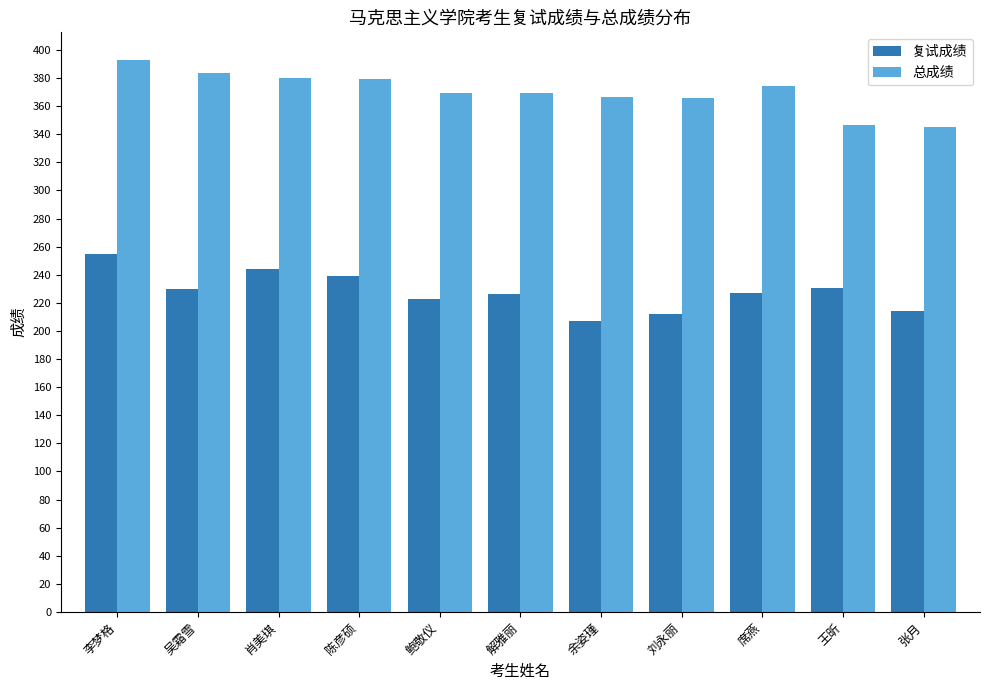

Is the value of 复试成绩 at 肖美琪 greater than the value of 总成绩 at 鲍敬仪?

No